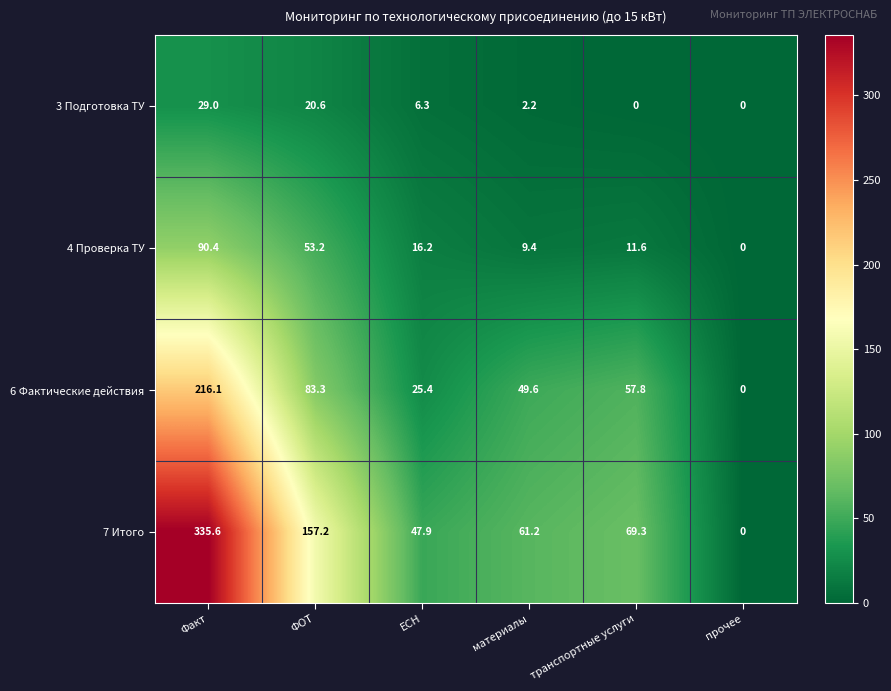

Reading right to left, what are all the values shown in this chart?

3 Подготовка ТУ: 0.0	0.0	2.2	6.3	20.6	29.0
4 Проверка ТУ: 0.0	11.6	9.4	16.2	53.2	90.4
6 Фактические действия: 0.0	57.8	49.6	25.4	83.3	216.1
7 Итого: 0.0	69.3	61.2	47.9	157.2	335.6